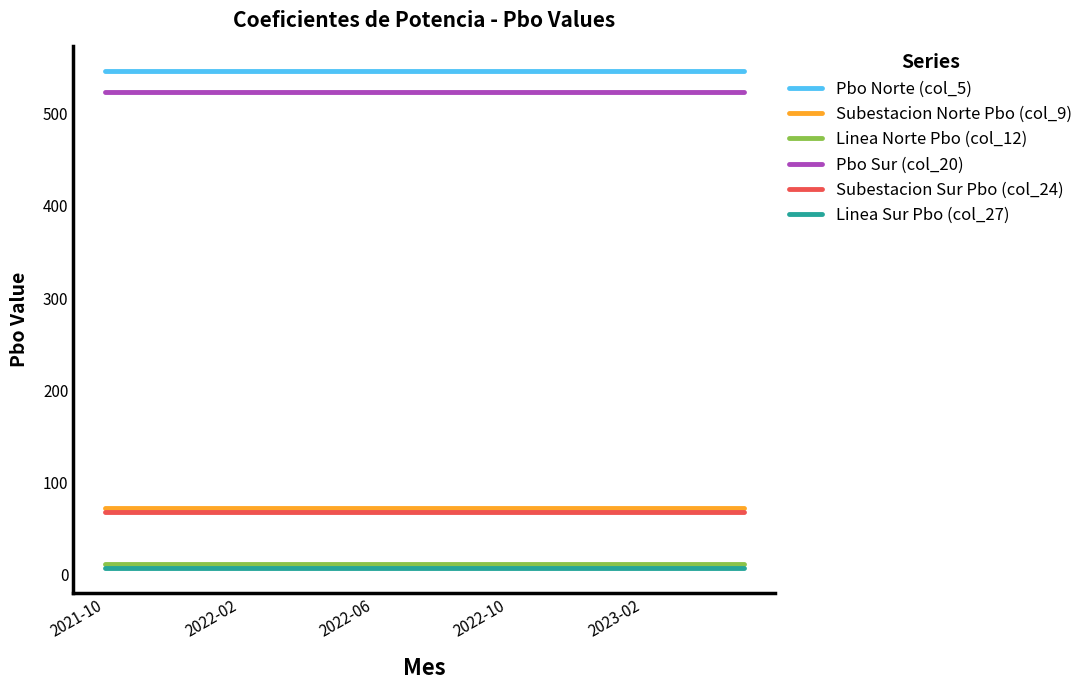

True or false: Subestacion Norte Pbo (col_9) and Pbo Norte (col_5) cross at least once.

False